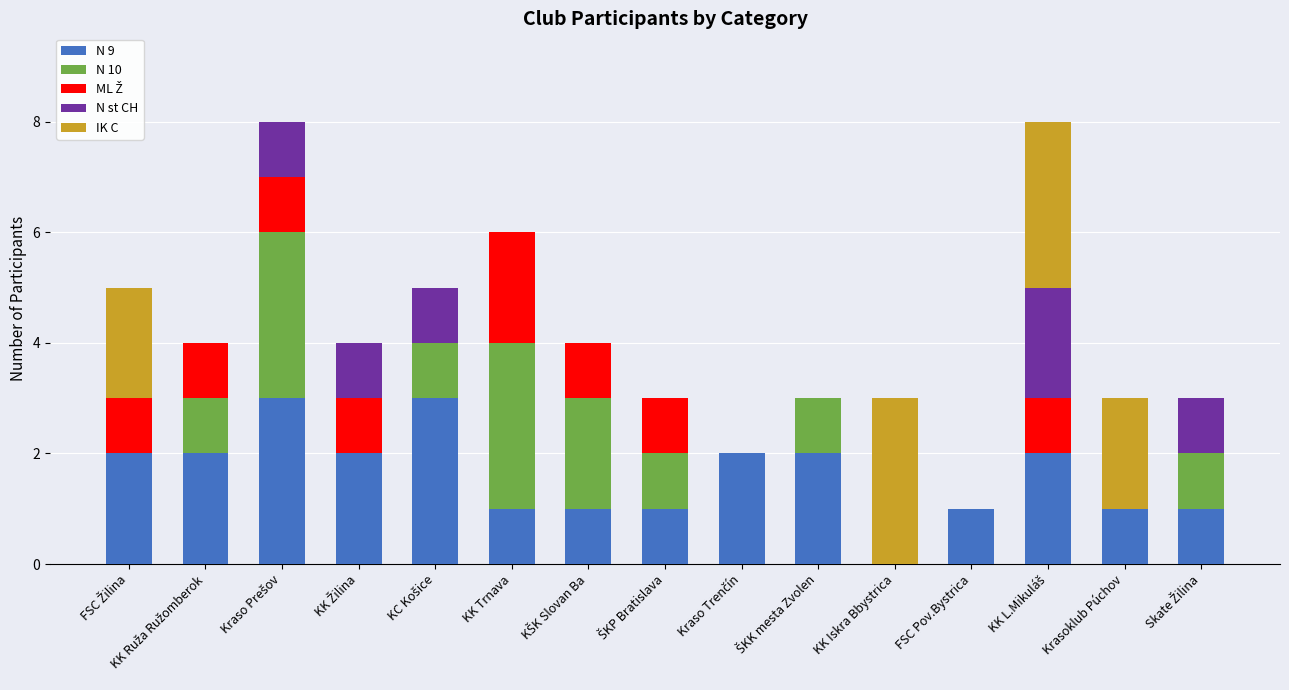

Are the bars grouped side by side (vs. stacked)?

No